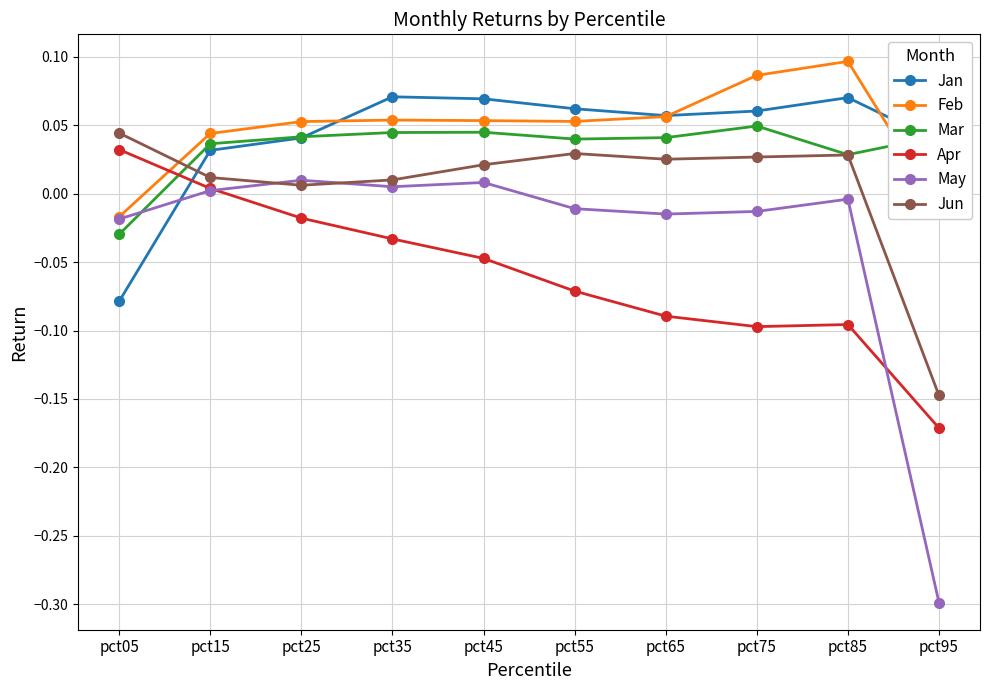

Which series has the largest range (max minus min)?

May